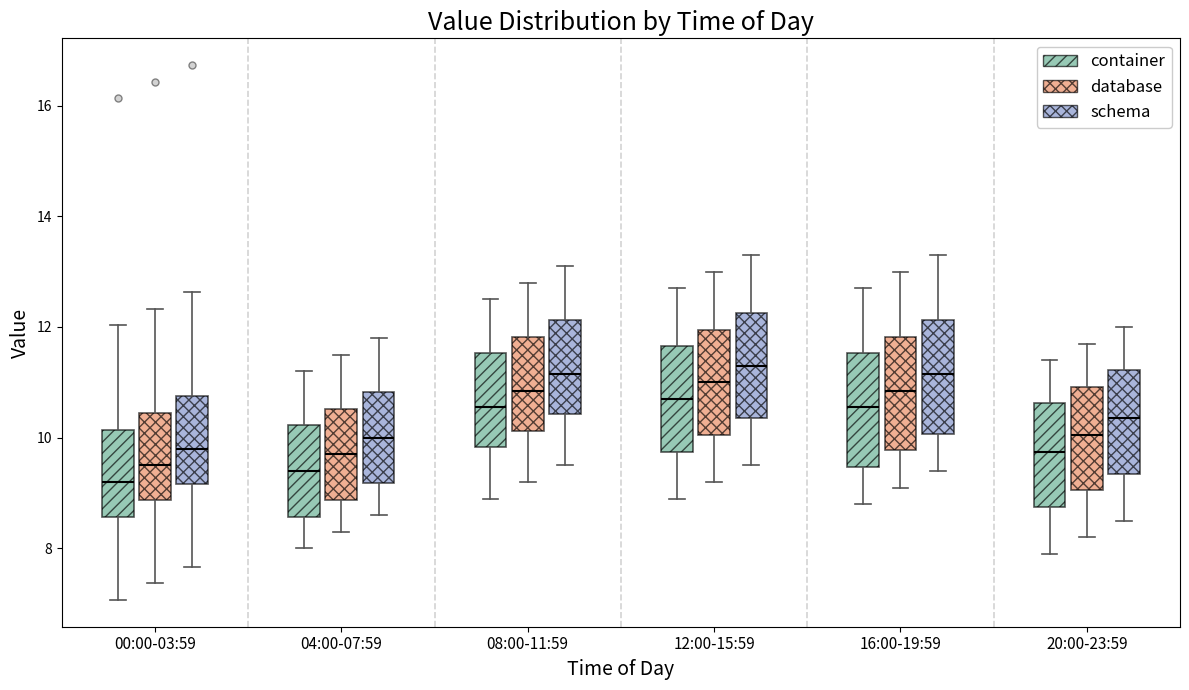

Reading left to right, read every box against the y-axis: the position of its median line, the range the box covers, and the ends of its whiskers. The values are not printed on the chart, so give them approximately, as read against the axis.

00:00-03:59 (container): median 9.2, box 8.6 to 10.2, whiskers 7.0 to 12.0
00:00-03:59 (database): median 9.6, box 8.8 to 10.4, whiskers 7.4 to 12.4
00:00-03:59 (schema): median 9.8, box 9.2 to 10.8, whiskers 7.6 to 12.6
04:00-07:59 (container): median 9.4, box 8.6 to 10.2, whiskers 8.0 to 11.2
04:00-07:59 (database): median 9.8, box 8.8 to 10.6, whiskers 8.4 to 11.6
04:00-07:59 (schema): median 10.0, box 9.2 to 10.8, whiskers 8.6 to 11.8
08:00-11:59 (container): median 10.6, box 9.8 to 11.6, whiskers 9.0 to 12.6
08:00-11:59 (database): median 10.8, box 10.2 to 11.8, whiskers 9.2 to 12.8
08:00-11:59 (schema): median 11.2, box 10.4 to 12.2, whiskers 9.6 to 13.2
12:00-15:59 (container): median 10.8, box 9.8 to 11.6, whiskers 9.0 to 12.8
12:00-15:59 (database): median 11.0, box 10.0 to 12.0, whiskers 9.2 to 13.0
12:00-15:59 (schema): median 11.4, box 10.4 to 12.2, whiskers 9.6 to 13.4
16:00-19:59 (container): median 10.6, box 9.4 to 11.6, whiskers 8.8 to 12.8
16:00-19:59 (database): median 10.8, box 9.8 to 11.8, whiskers 9.2 to 13.0
16:00-19:59 (schema): median 11.2, box 10.0 to 12.2, whiskers 9.4 to 13.4
20:00-23:59 (container): median 9.8, box 8.8 to 10.6, whiskers 8.0 to 11.4
20:00-23:59 (database): median 10.0, box 9.0 to 11.0, whiskers 8.2 to 11.8
20:00-23:59 (schema): median 10.4, box 9.4 to 11.2, whiskers 8.6 to 12.0